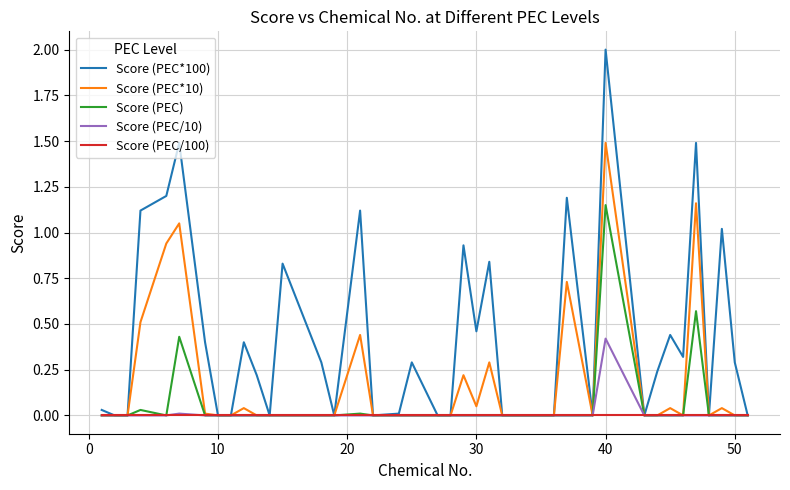

Which series has the largest total across all categories?

Score (PEC*100)